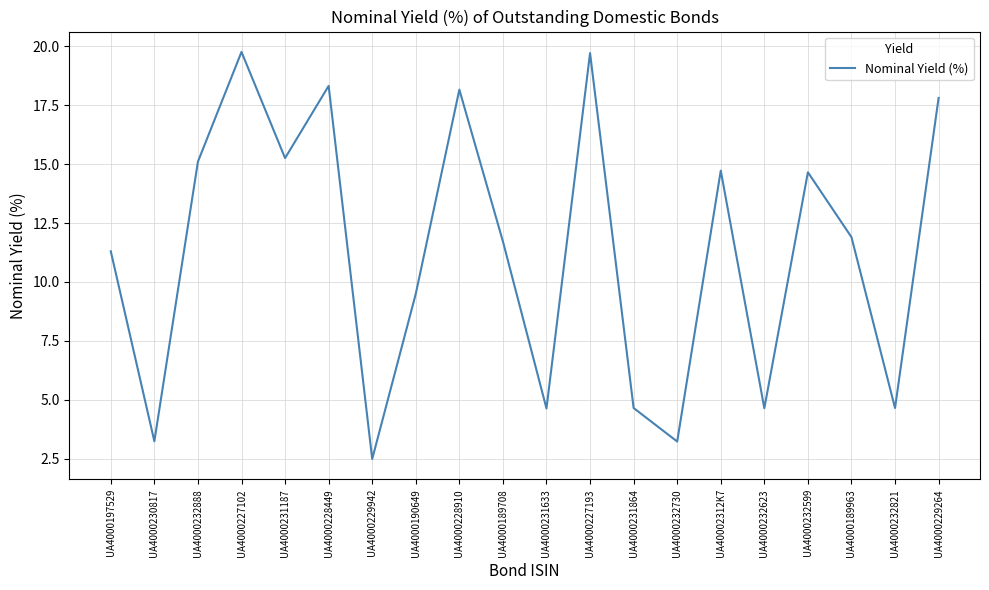

What is the average value?

11.3